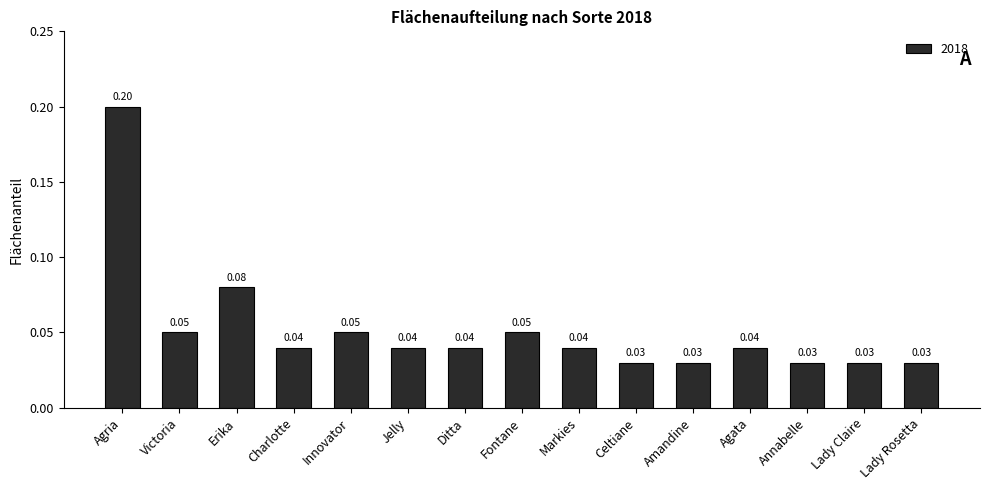

What is the difference between the maximum and minimum values?

0.2